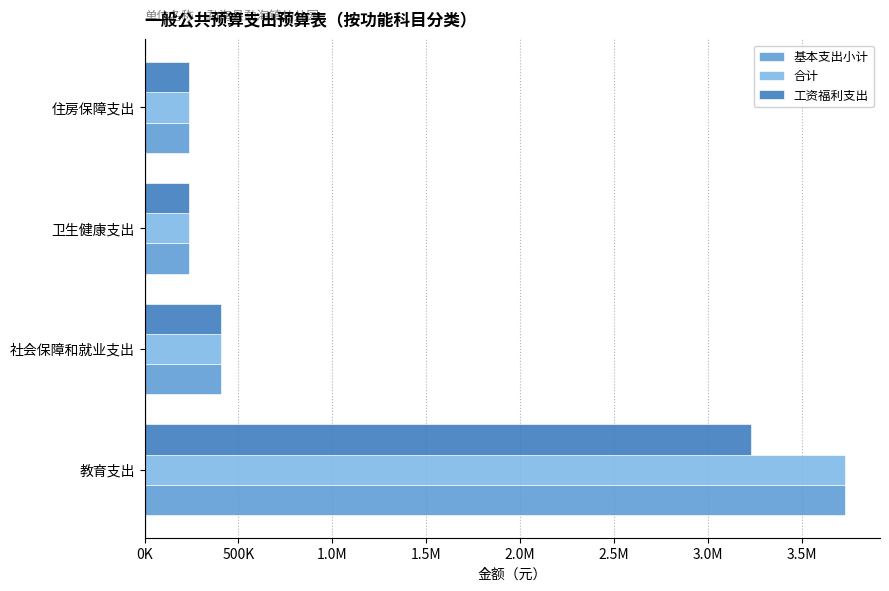

What are all the series names shown in the legend?

基本支出小计, 合计, 工资福利支出